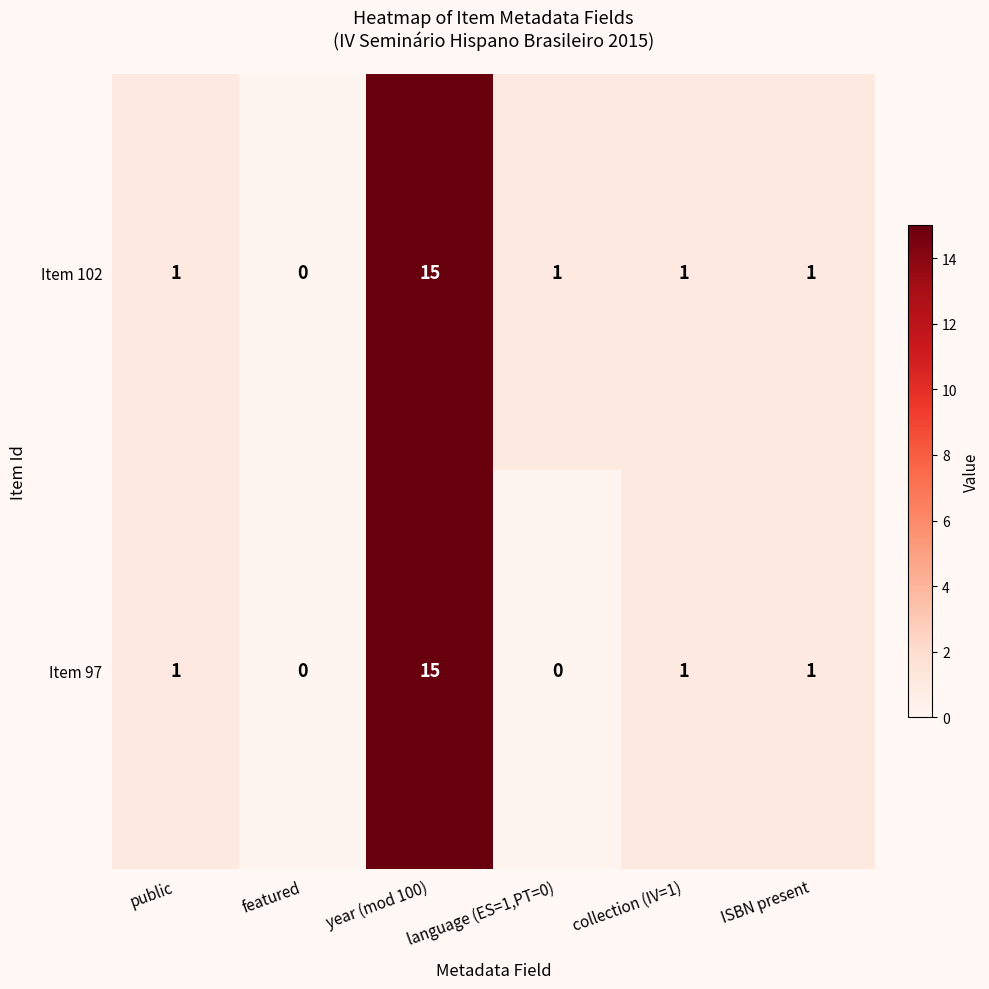

What value does the Item 97 series have at year (mod 100)?

15